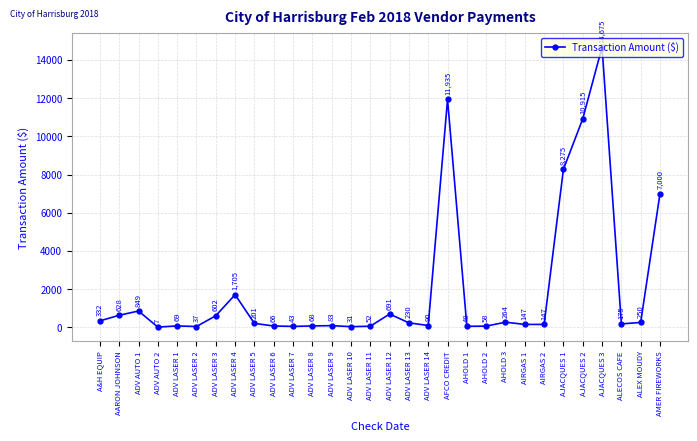

Where is the first local maximum?

ADV AUTO 1